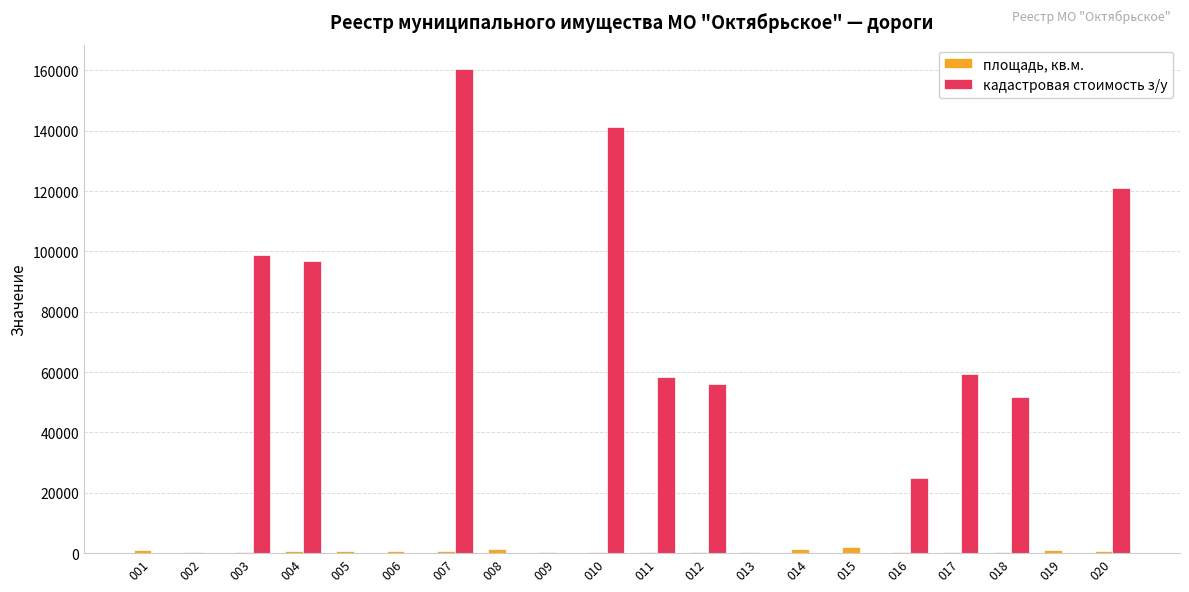

What is the maximum value for кадастровая стоимость з/у?

160482.8